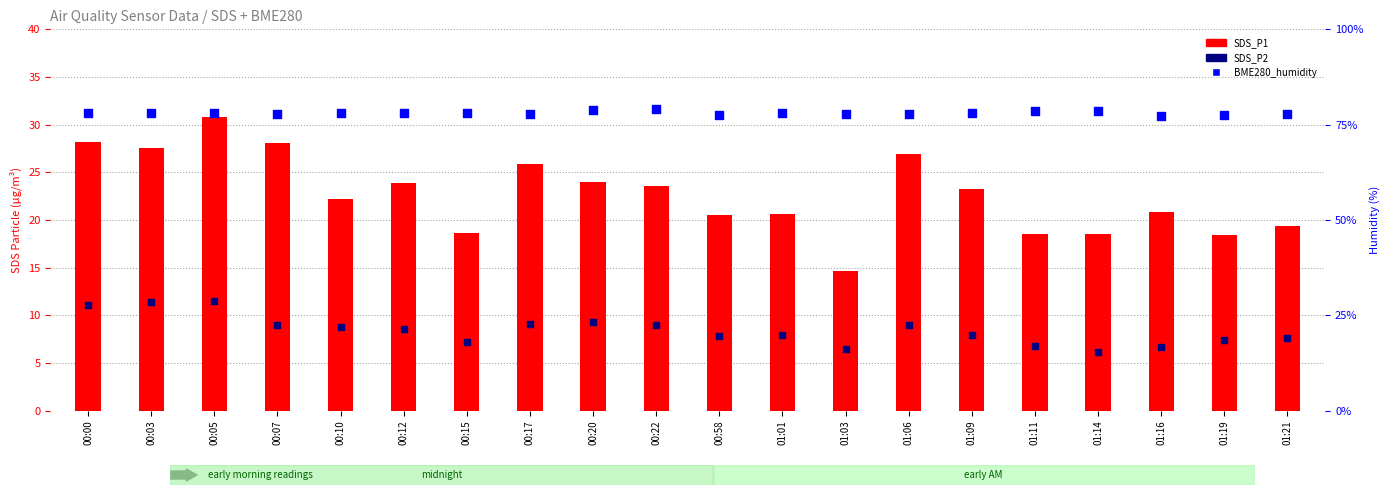

Which series contains the highest Y value?

BME280_humidity